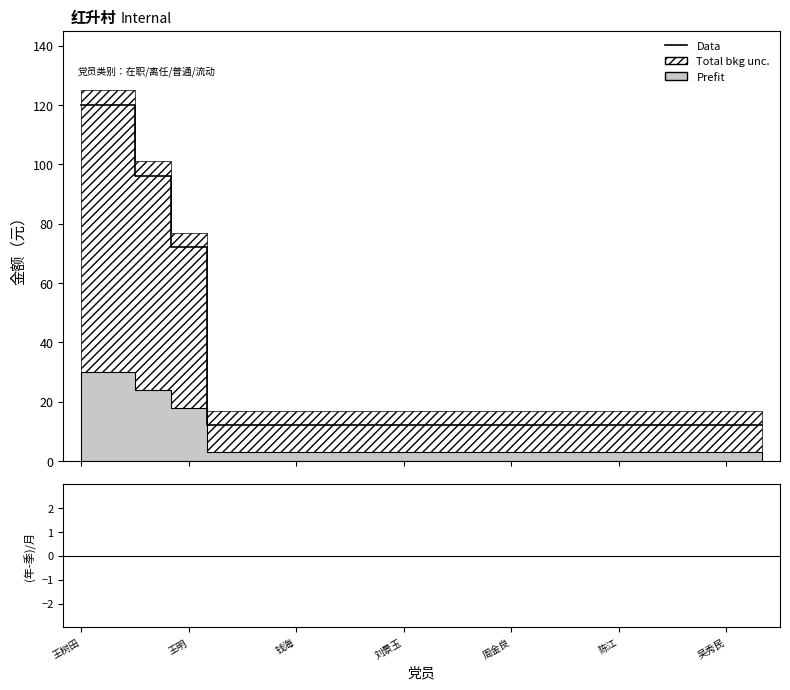

Which category has the highest value in the (年-季)/月 series?

王树田